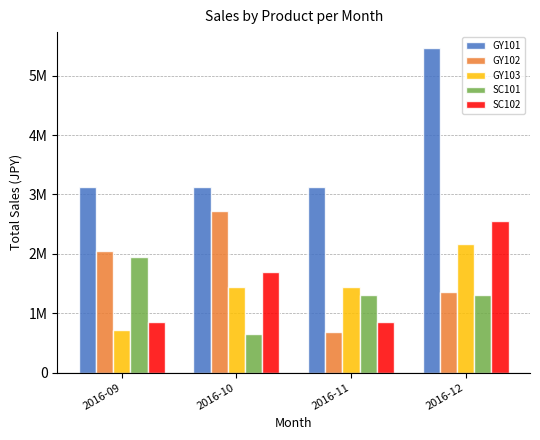

Read the GY101 value at 2016-12, to the nearest 10.

5460000